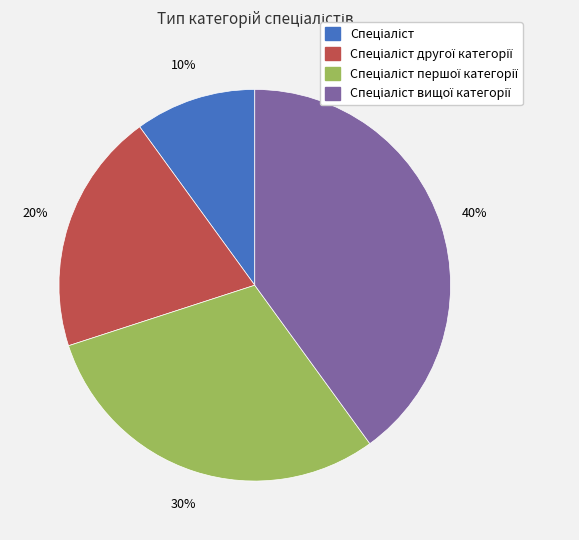

To the nearest percent, what is the average slice percentage?

25%